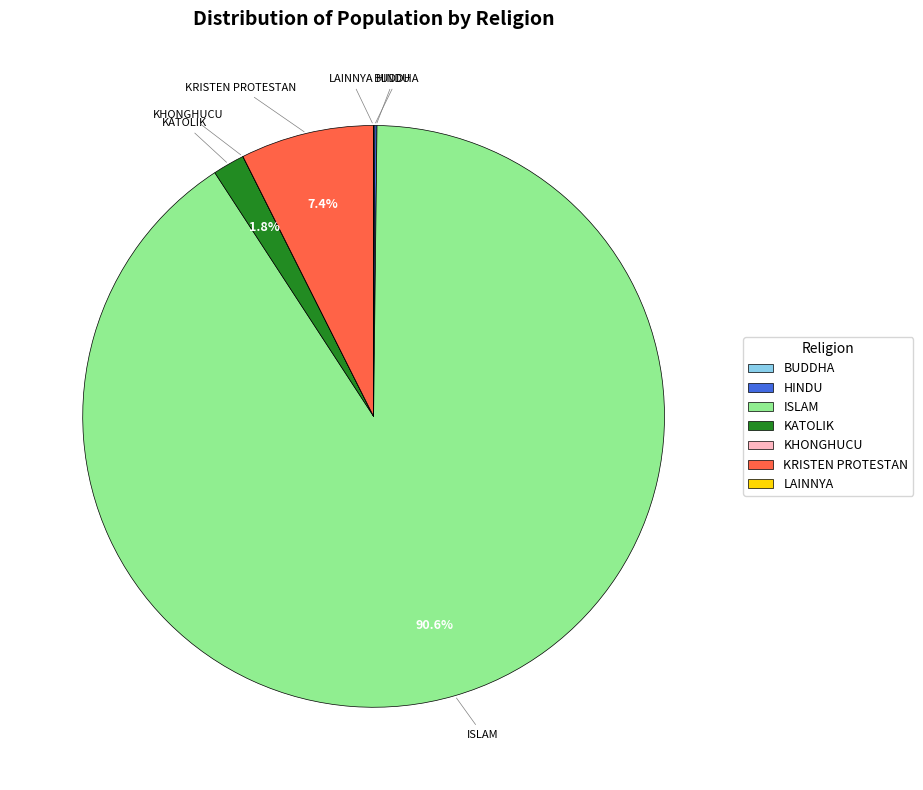

Which category has the biggest portion of the pie?

ISLAM